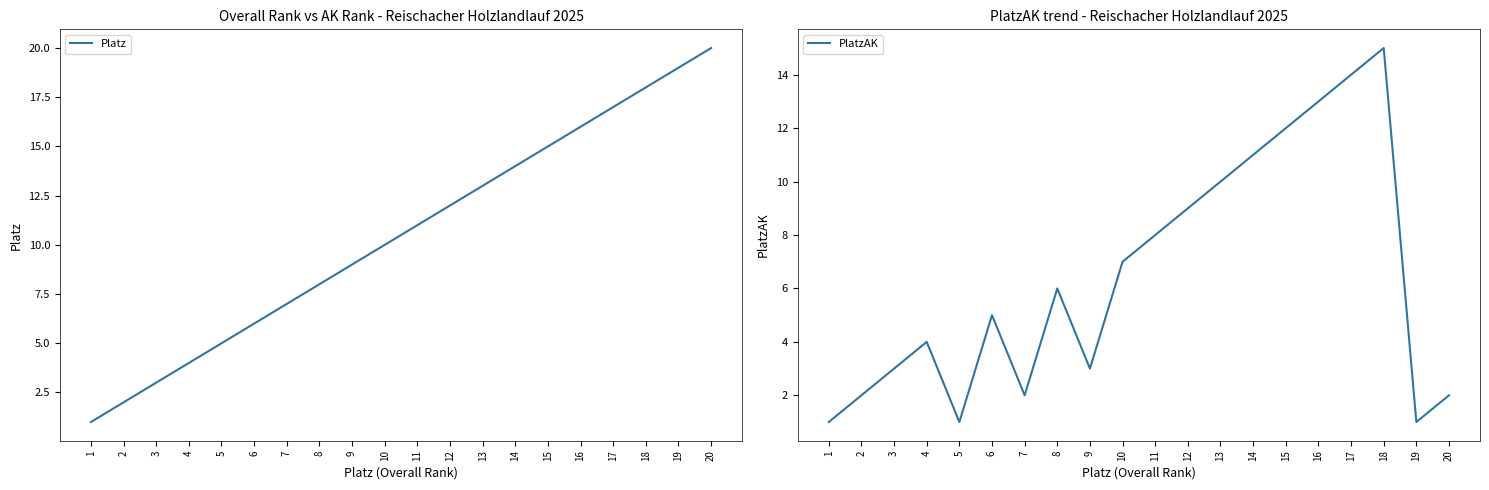

Read the PlatzAK value at 12, to the nearest 5.

10